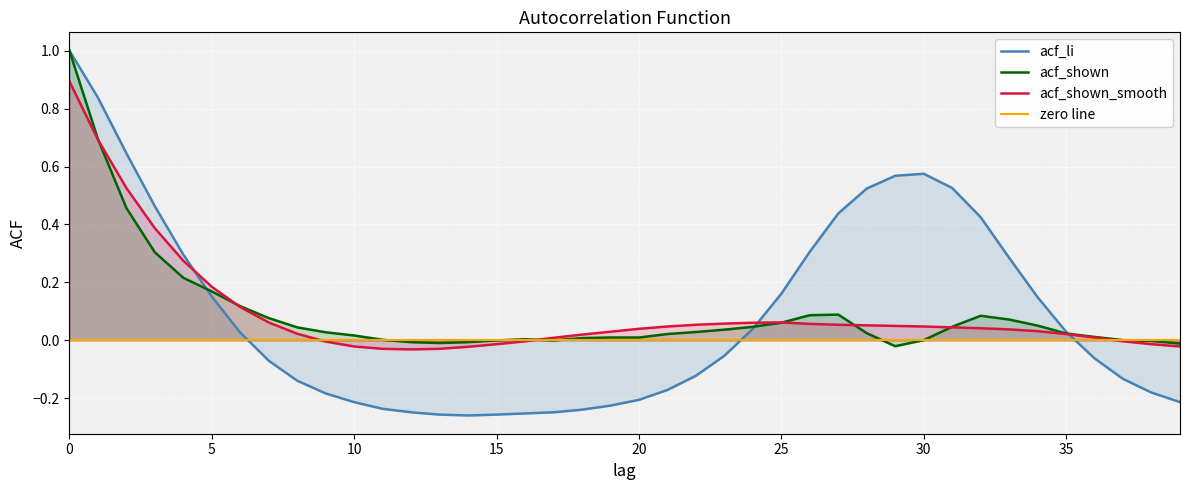

Read the acf_li value at 20.

-0.2